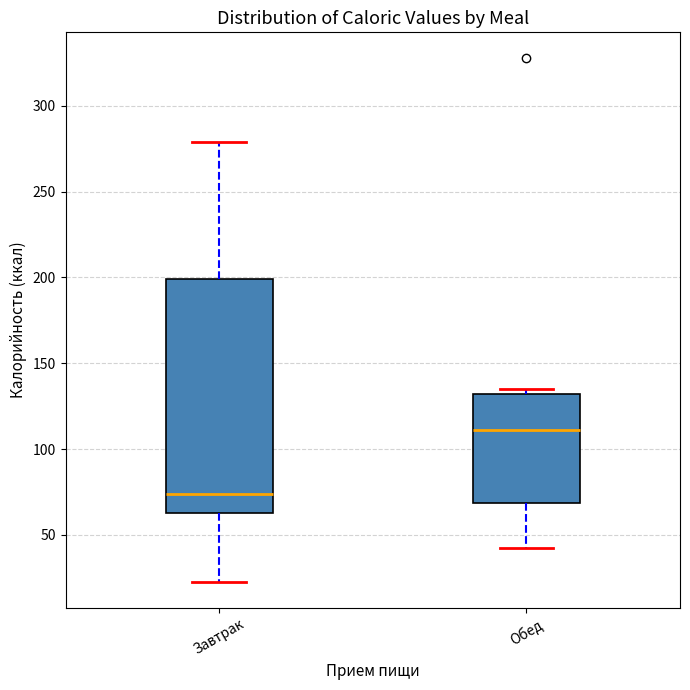

Where is the upper edge of the box for Обед on the y-axis? The values are not printed on the chart, so give them approximately, as read against the axis.

130